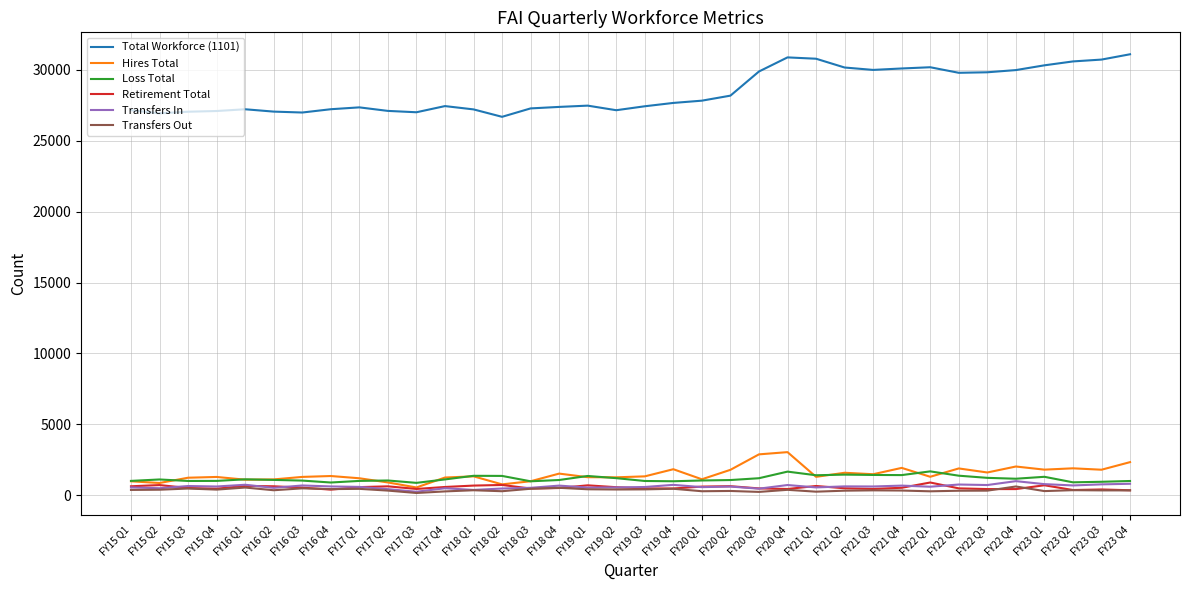

True or false: Total Workforce (1101) has more than 1 interior local peaks.

True